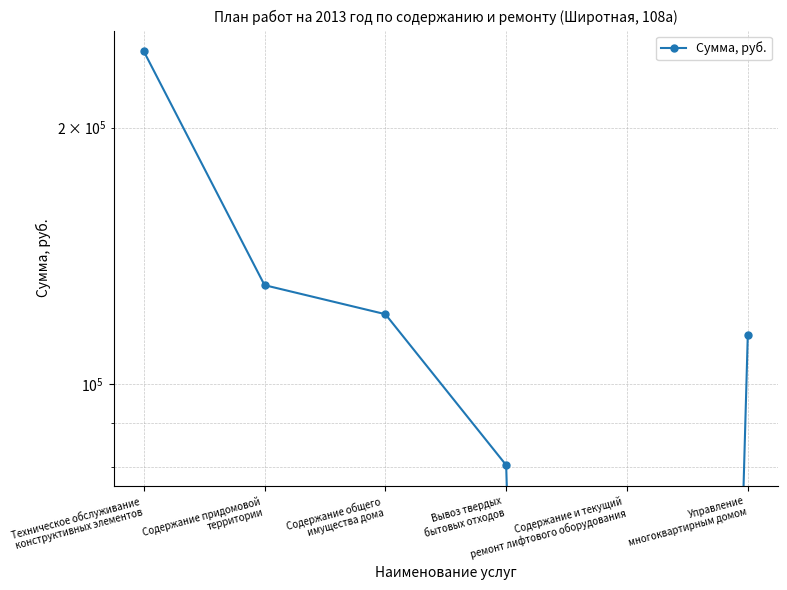

What is the sum of all values?

691835